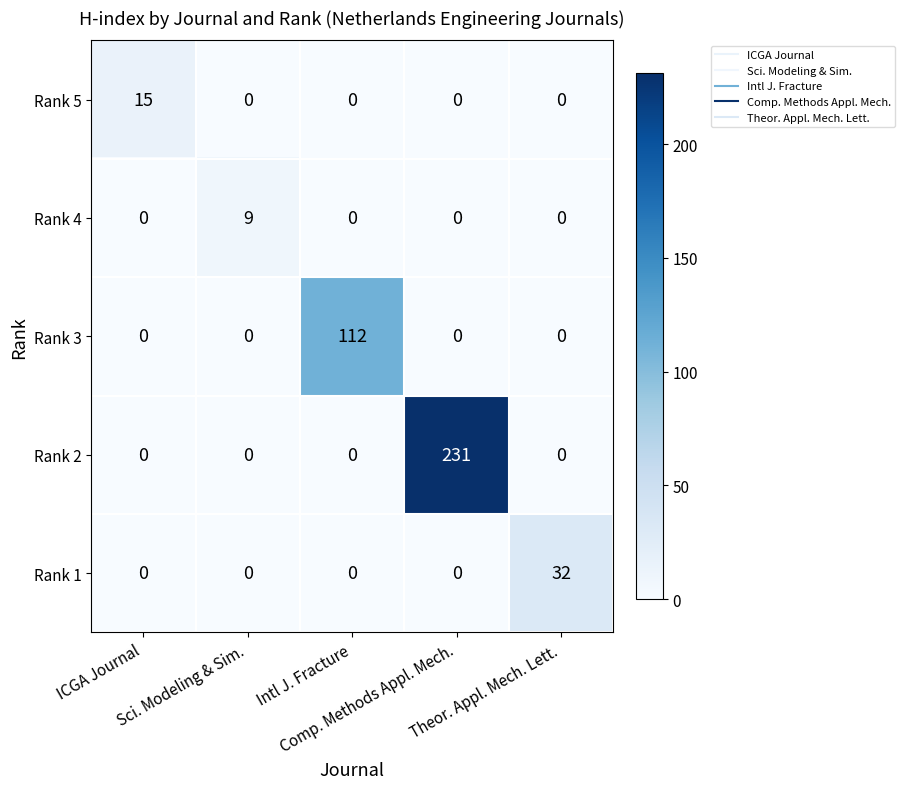

Which series has the largest total across all categories?

Rank 2